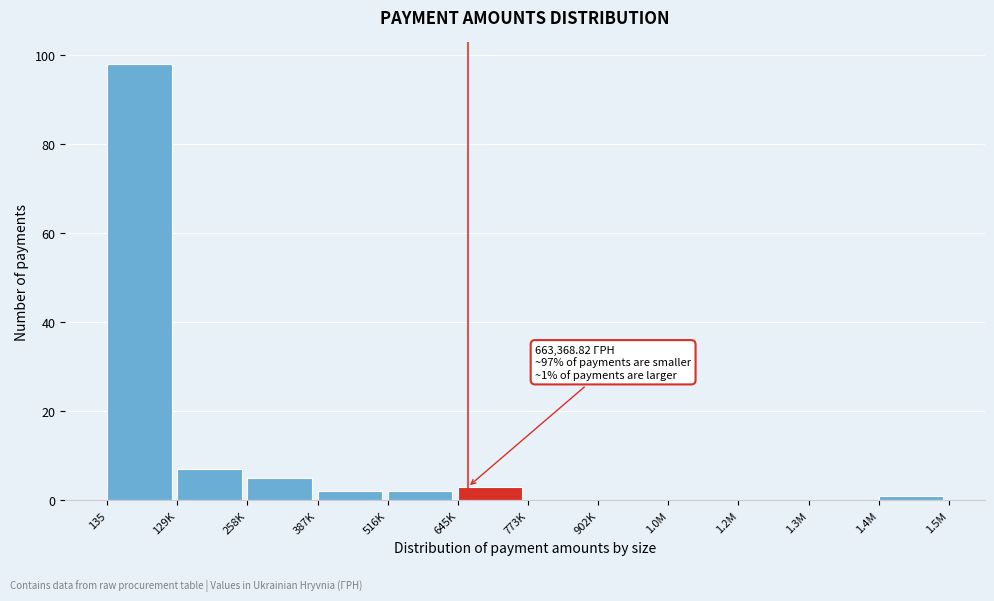

Reading left to right, extract all data points from this chart.

135=98	129K=7	258K=5	387K=2	516K=2	645K=3	773K=0	902K=0	1.0M=0	1.2M=0	1.3M=0	1.4M=1